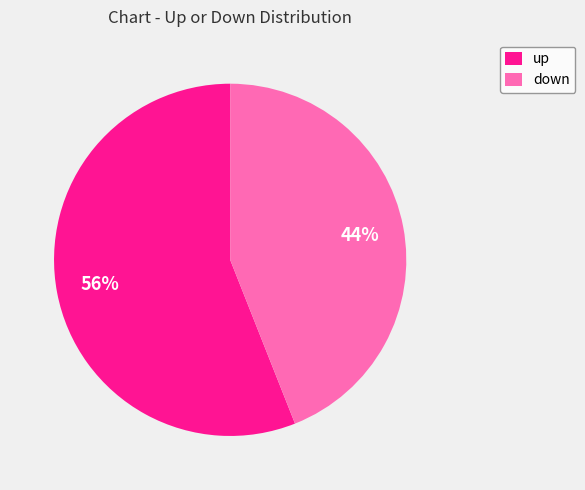

What percentage is the up slice, to the nearest percent?

56%